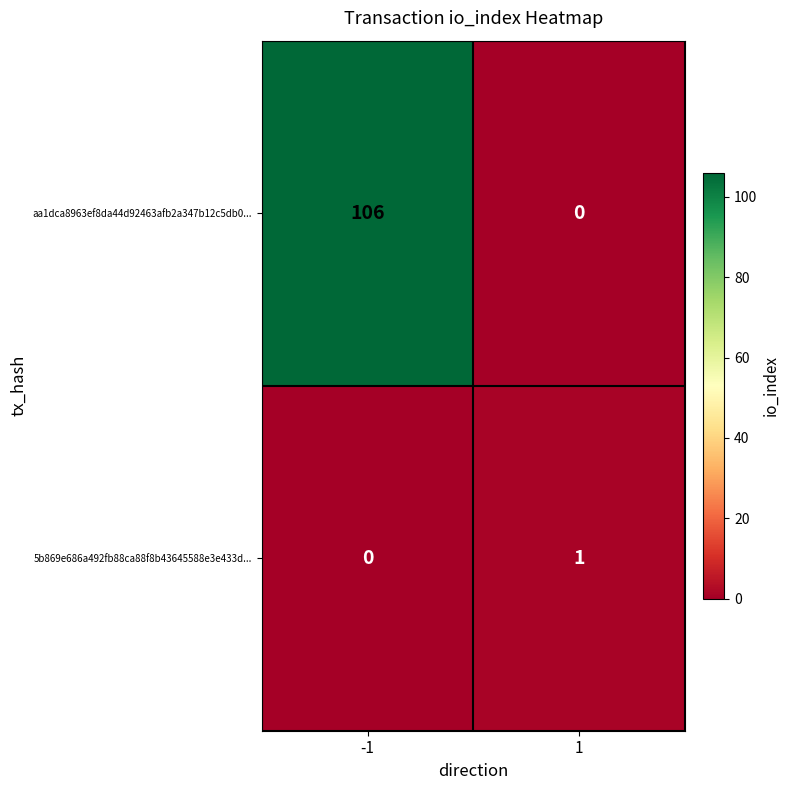

List the series in order of their overall mean, highest first.

aa1dca8963ef8da44d92463afb2a347b12c5db0..., 5b869e686a492fb88ca88f8b43645588e3e433d...